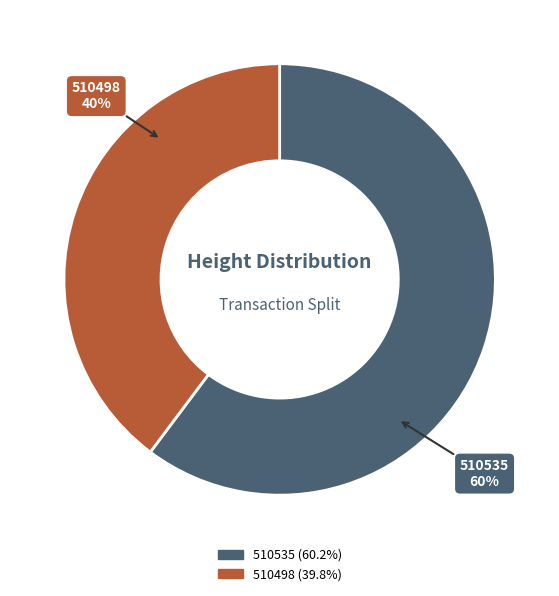

What is the ratio of the value at 510535 to the value at 510498?

1.5